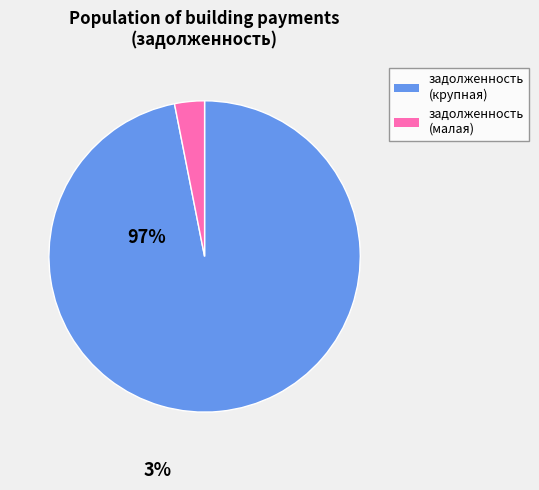

How many slices are in this pie chart?

2